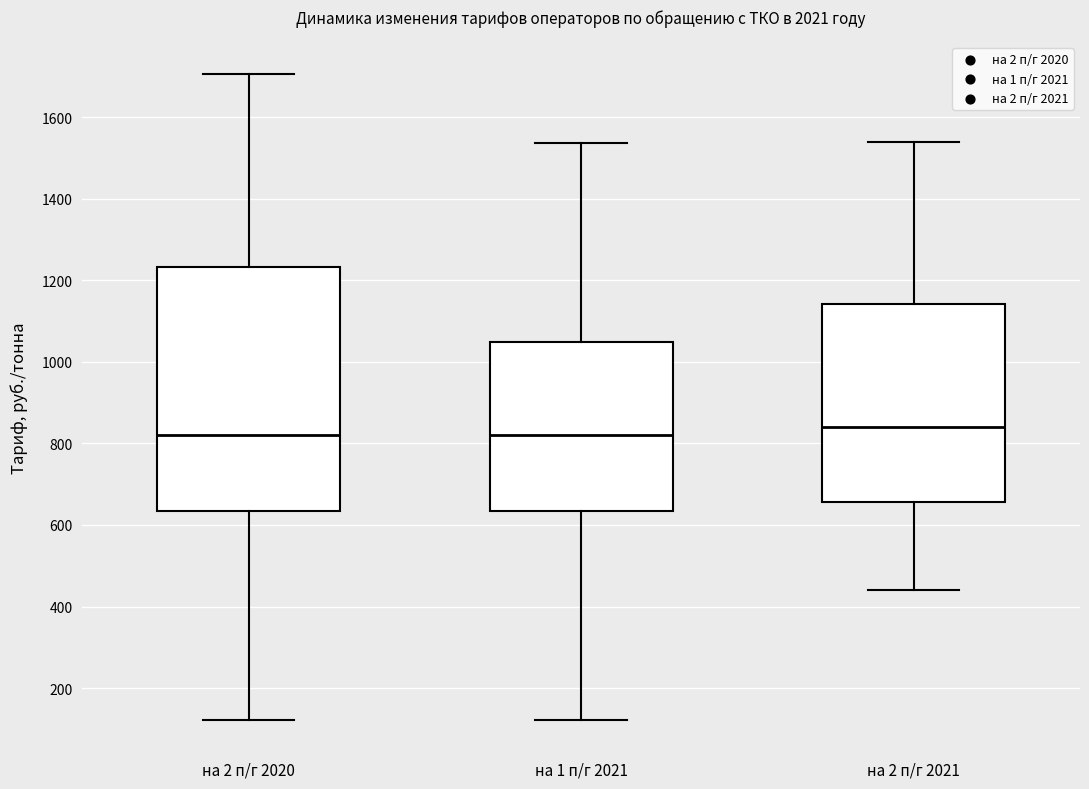

Where is the upper edge of the box for на 1 п/г 2021 on the y-axis? The values are not printed on the chart, so give them approximately, as read against the axis.

1040